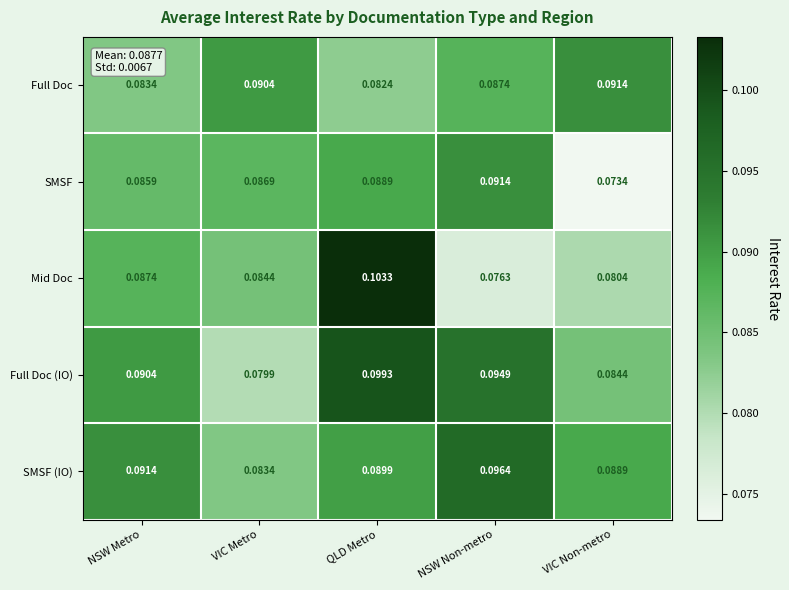

Is the value of Full Doc at NSW Non-metro greater than the value of SMSF (IO) at NSW Metro?

No